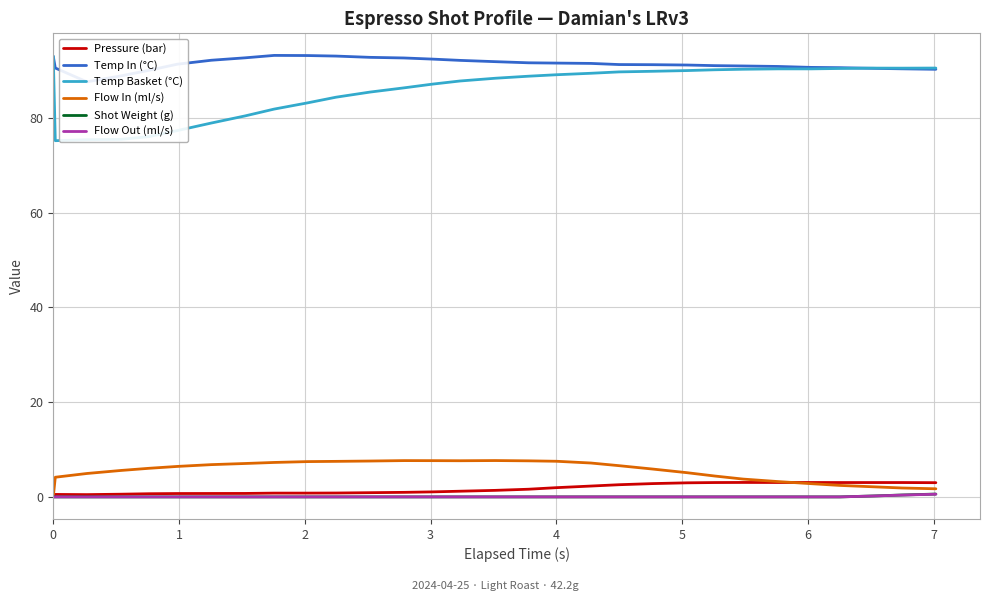

True or false: Flow In (ml/s) and Flow Out (ml/s) cross at least once.

False